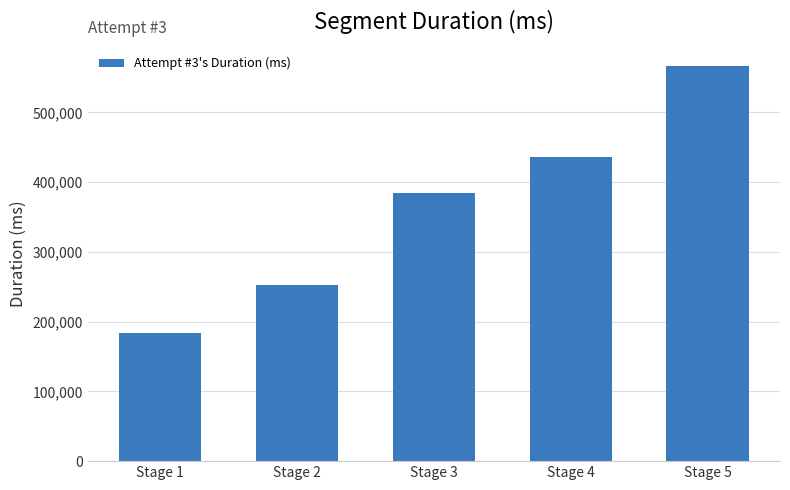

Is it true that the value at Stage 5 is 285231?

False